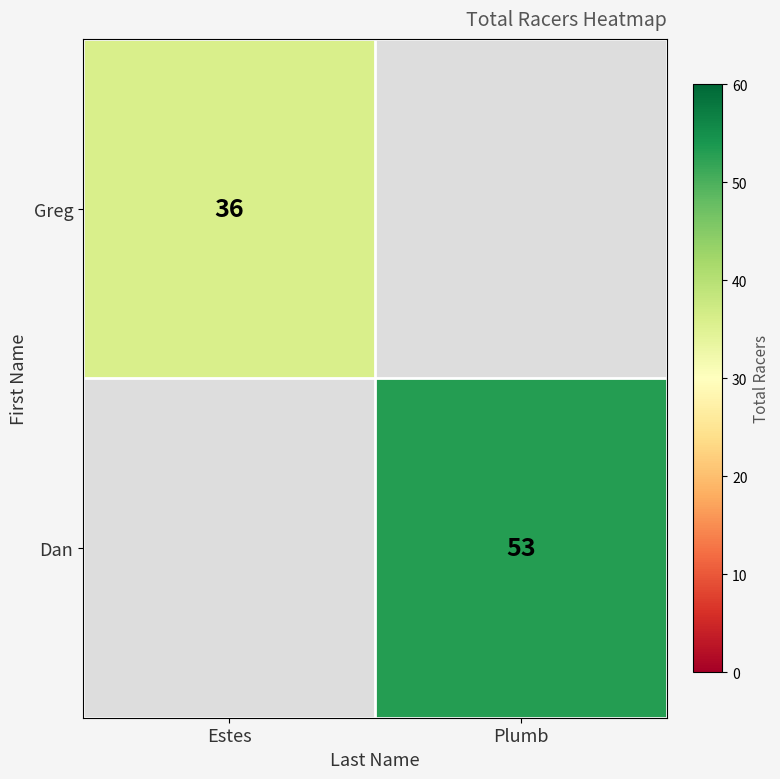

True or false: Greg has a value of 36 at Estes.

True